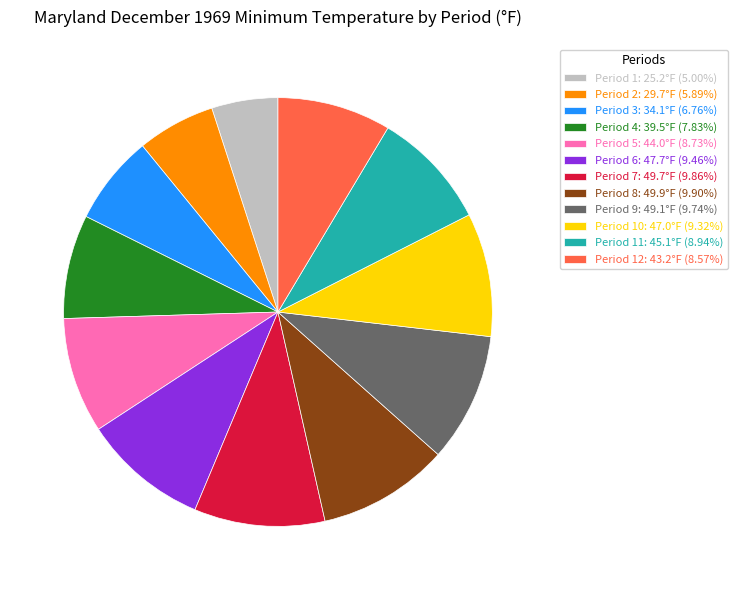

Does Period 6: 47.7°F (9.46%) account for over 50% of the chart?

No